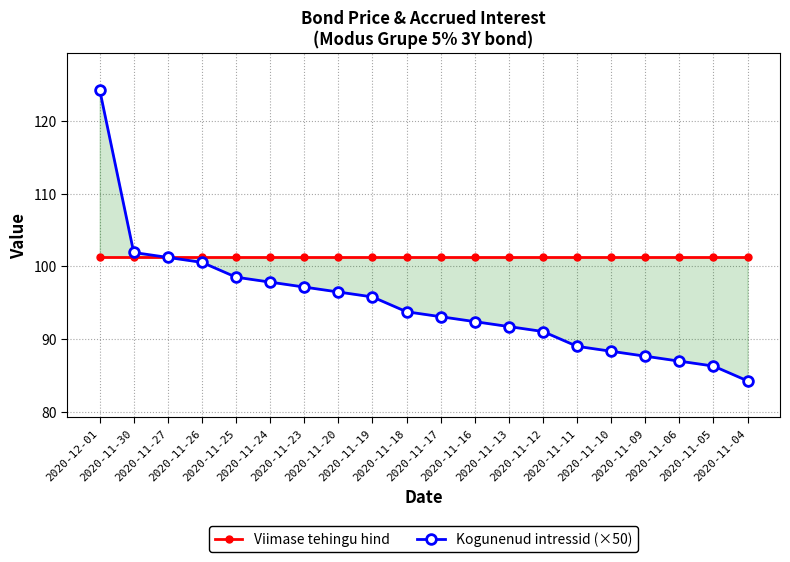

What is the sum of all Viimase tehingu hind values?

2025.3